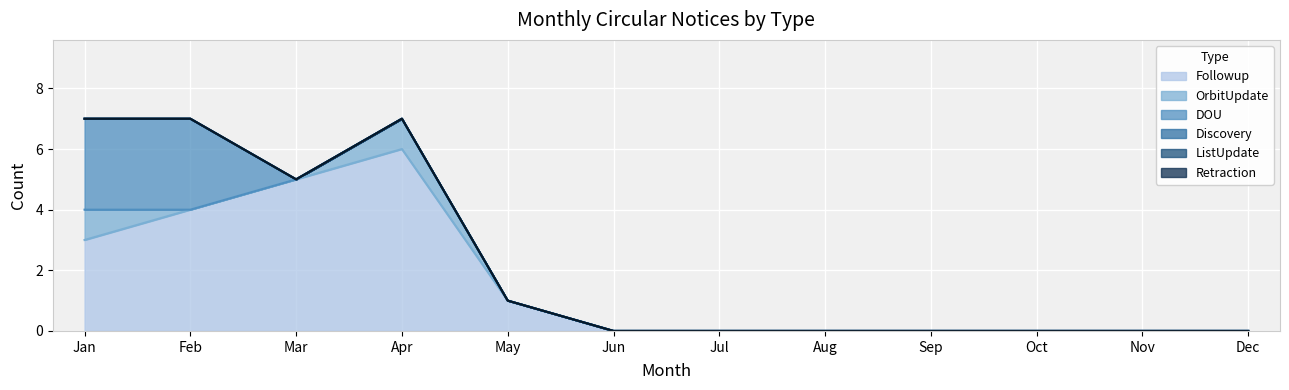

The value of ListUpdate at May is 0. True or false?

True